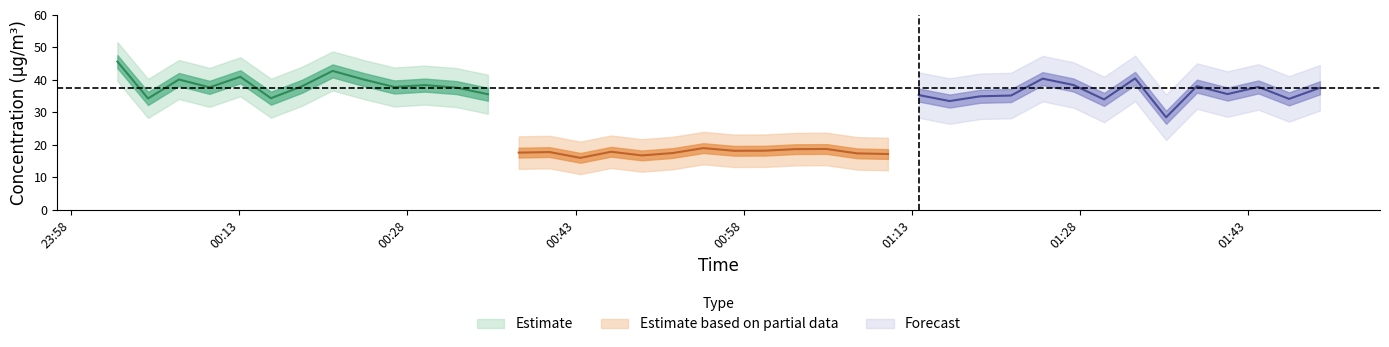

List the labels in order of P1 value, smallest first.

34, 27, 32, 38, 17, 1, 5, 28, 29, 26, 12, 25, 36, 13, 24, 15, 20, 18, 22, 16, 39, 11, 3, 9, 37, 6, 35, 10, 31, 21, 2, 8, 30, 33, 23, 4, 14, 7, 19, 0